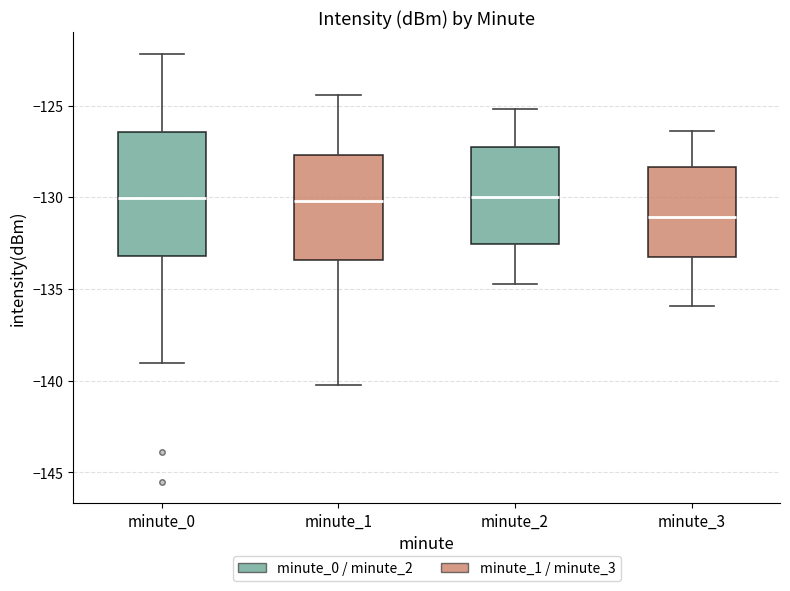

Reading left to right, read every box against the y-axis: the position of its median line, the range the box covers, and the ends of its whiskers. The values are not printed on the chart, so give them approximately, as read against the axis.

minute_0: median -130.0, box -133.0 to -126.5, whiskers -139.0 to -122.0
minute_1: median -130.0, box -133.5 to -127.5, whiskers -140.0 to -124.5
minute_2: median -130.0, box -132.5 to -127.5, whiskers -134.5 to -125.0
minute_3: median -131.0, box -133.0 to -128.5, whiskers -136.0 to -126.5